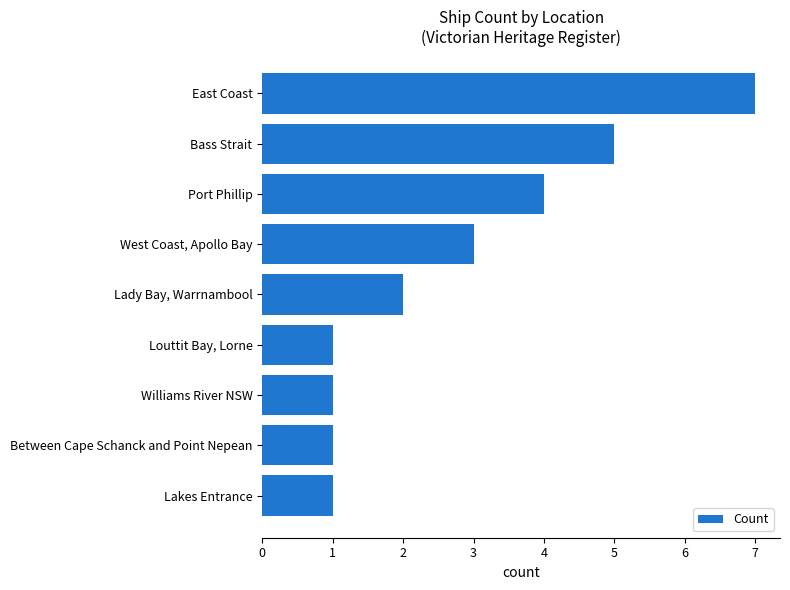

Count the values in the range 1 to 4.

7